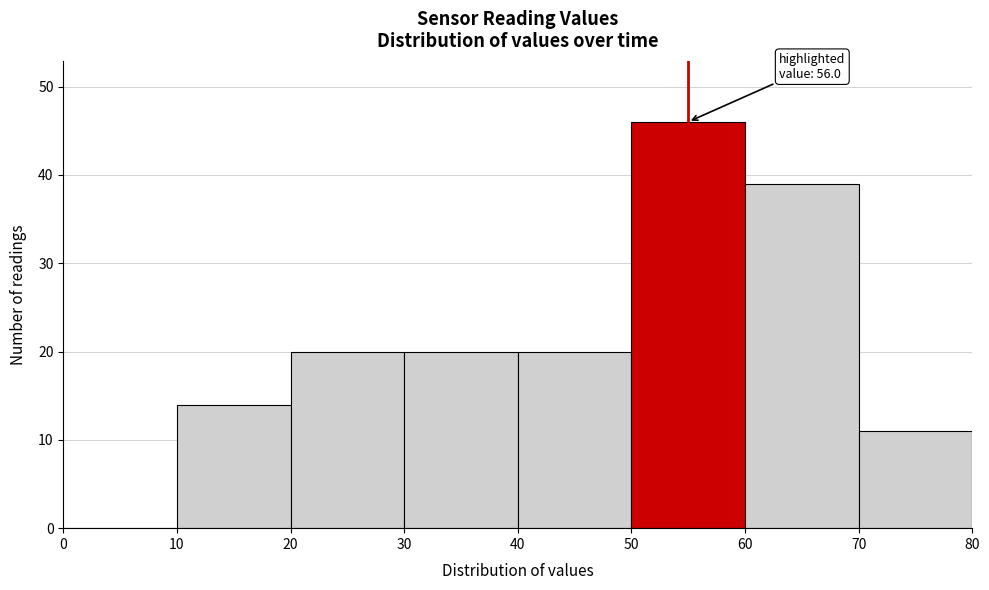

Which range on the x-axis has the tallest bar?

50 to 60